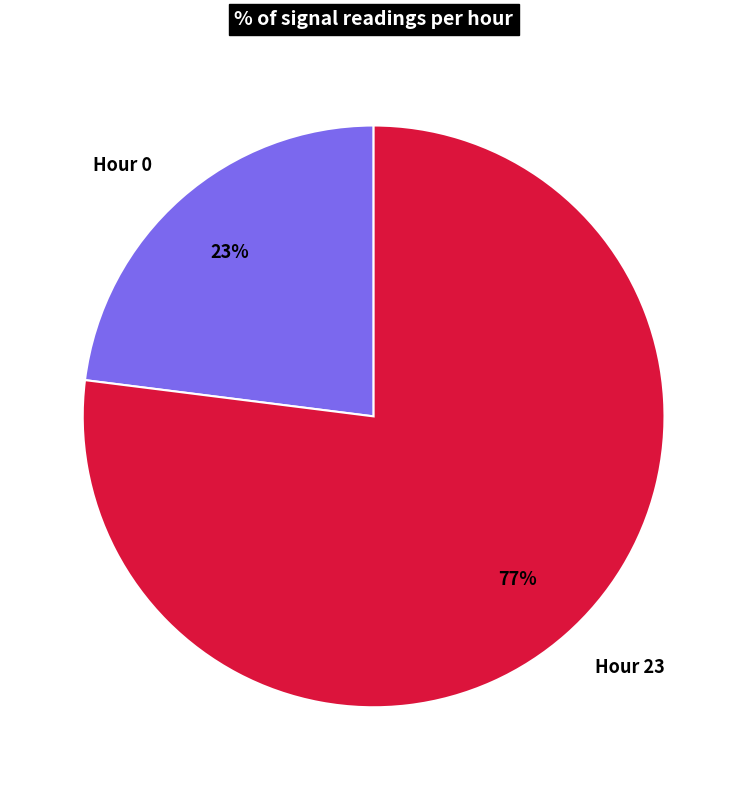

Do Hour 23 and Hour 0 together represent more than half of the pie?

Yes